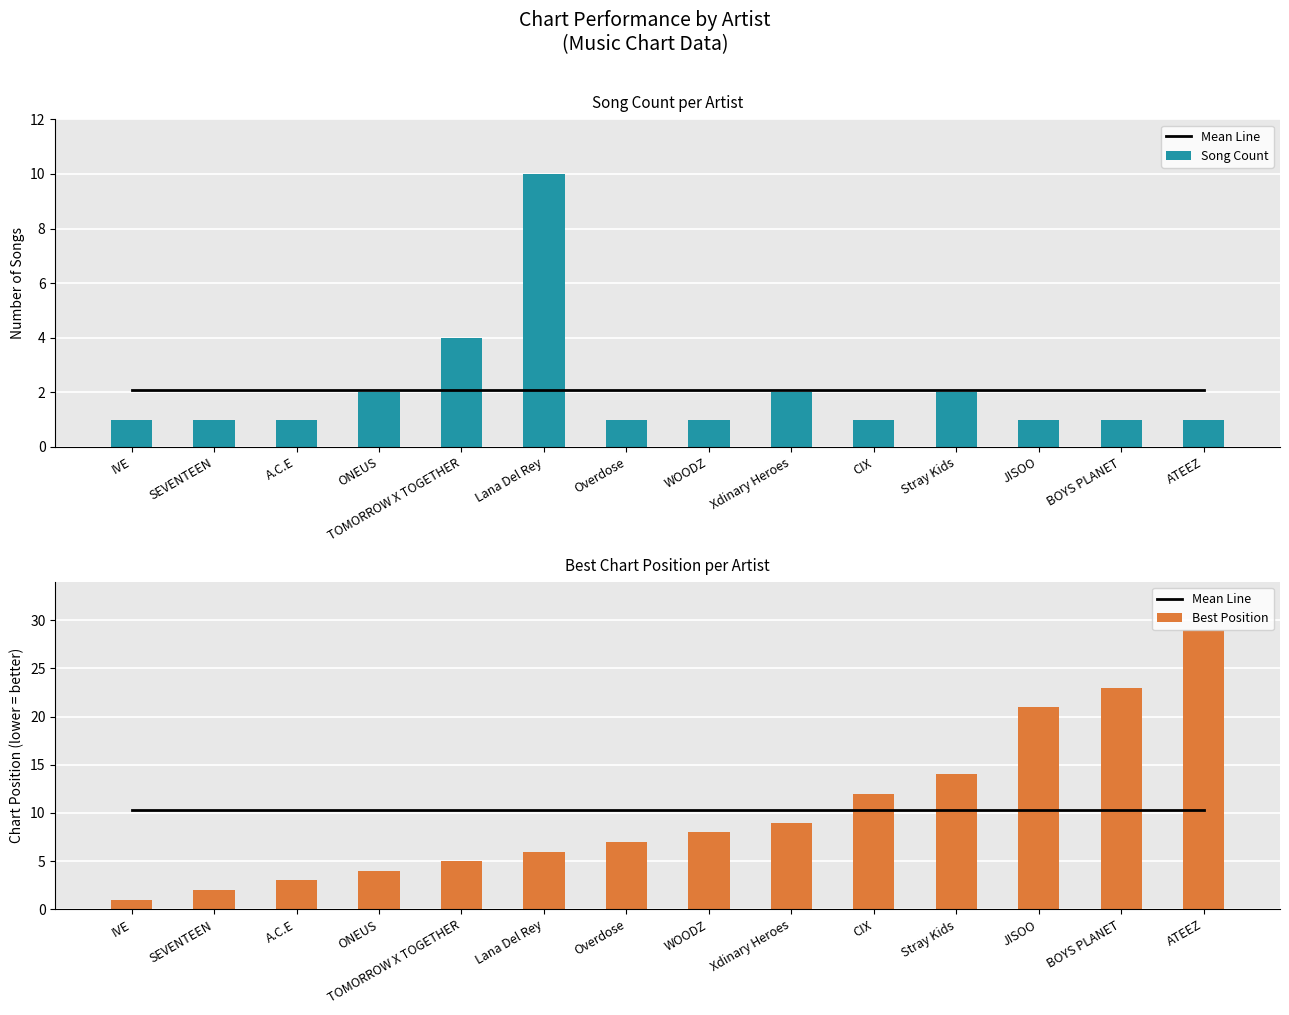

Rank the series at CIX from lowest to highest value.

Song Count, Mean Line, Best Position